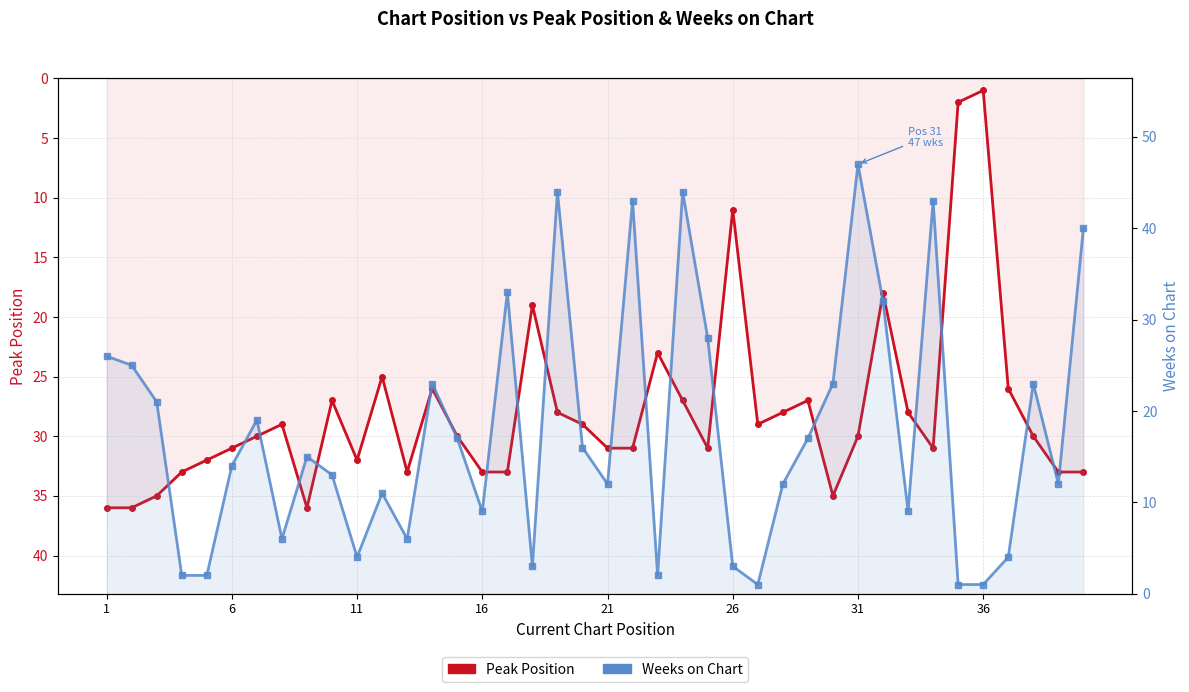

List the series in order of their peak value, highest first.

Weeks on Chart, Peak Position